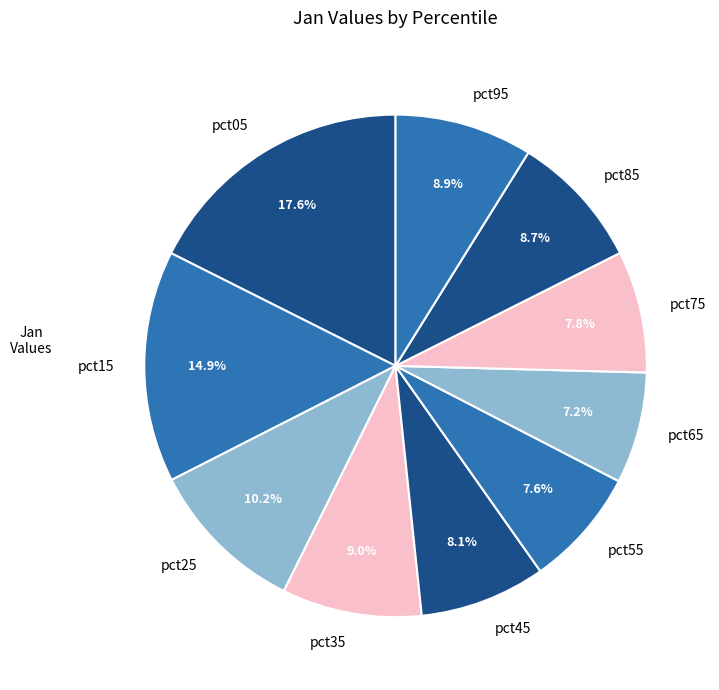

What is the largest slice in the pie chart?

pct05